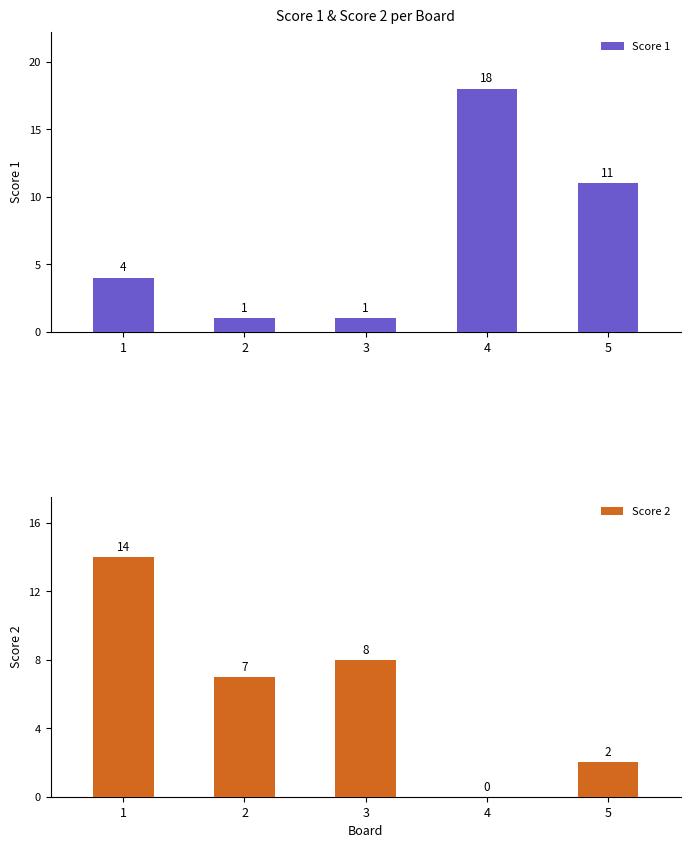

What value does the Score 2 series have at 5?

2